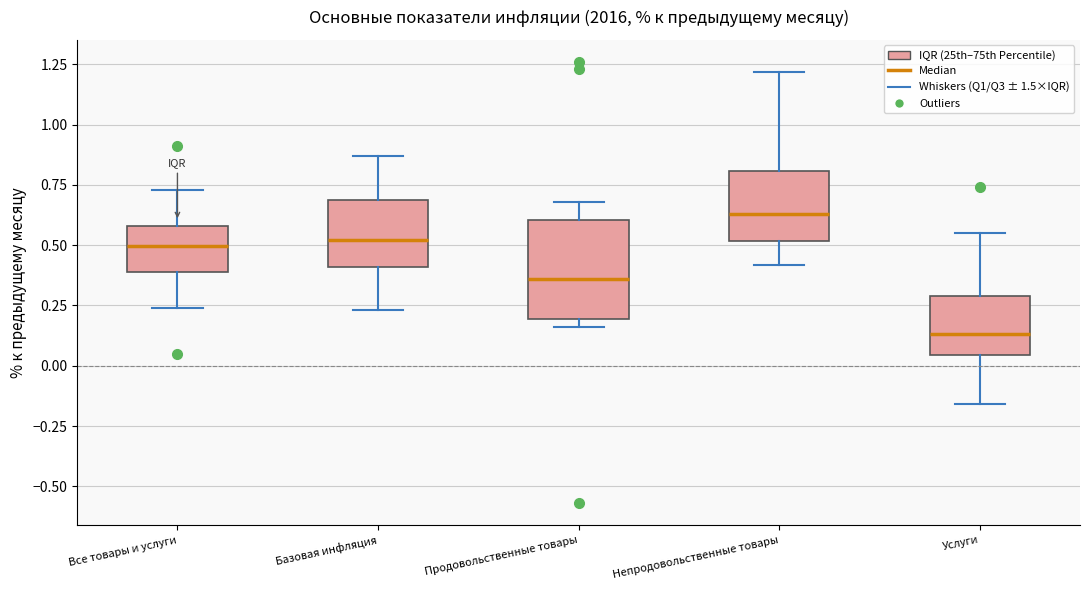

Comparing the boxes themselves (not the whiskers), which one is the tallest?

Продовольственные товары